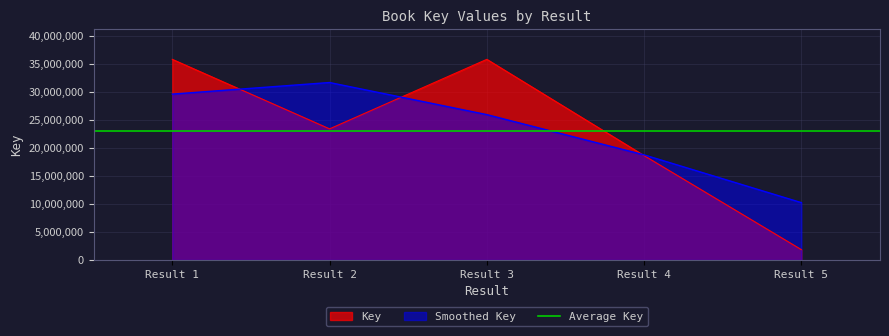

How many interior local peaks (higher than both neighbors) does the data have?

1